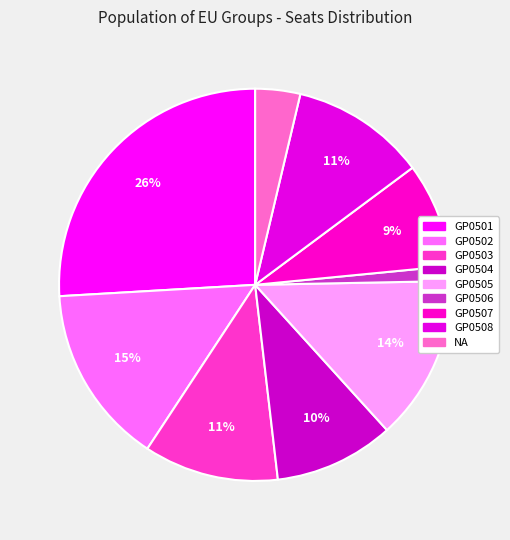

The GP0508 slice represents 11% of the pie. True or false?

True